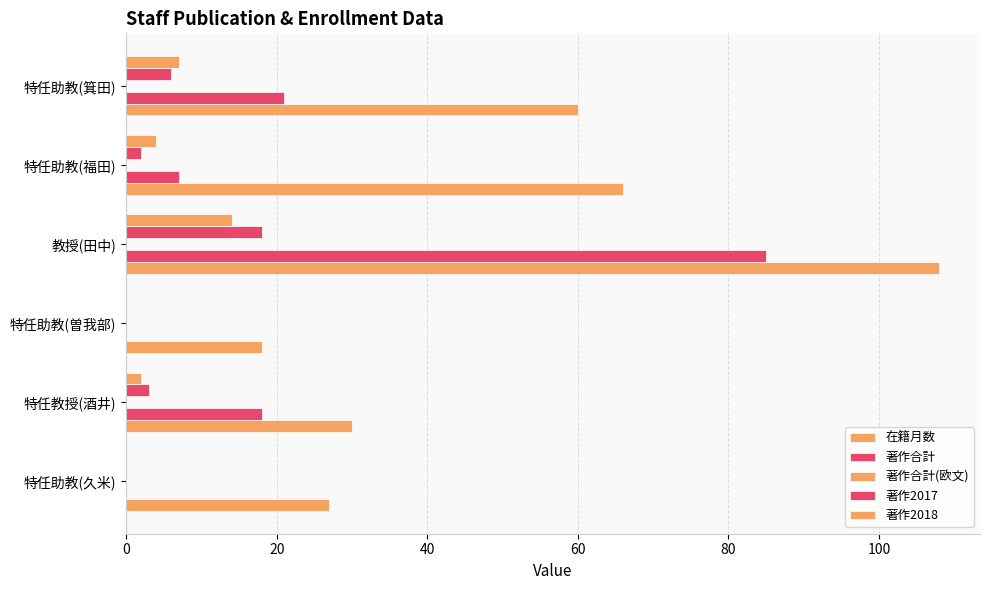

How many series are shown in this chart?

4